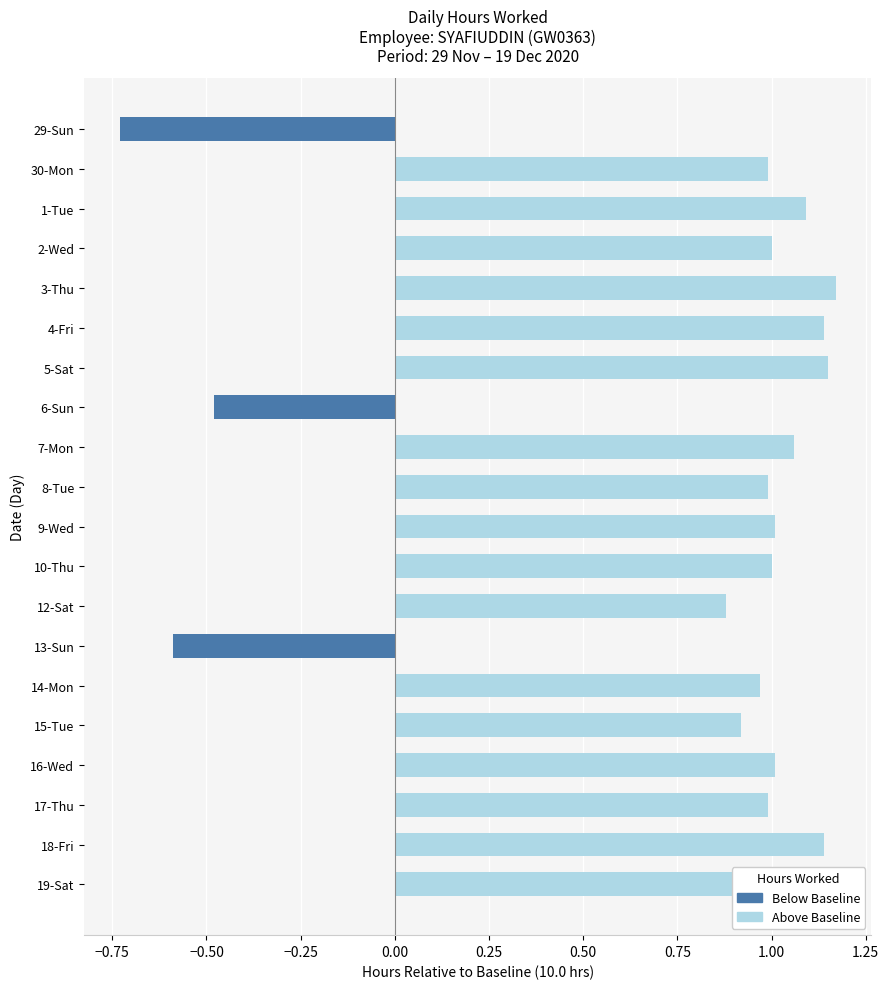

Which category has the lowest value across all series?

29-Sun